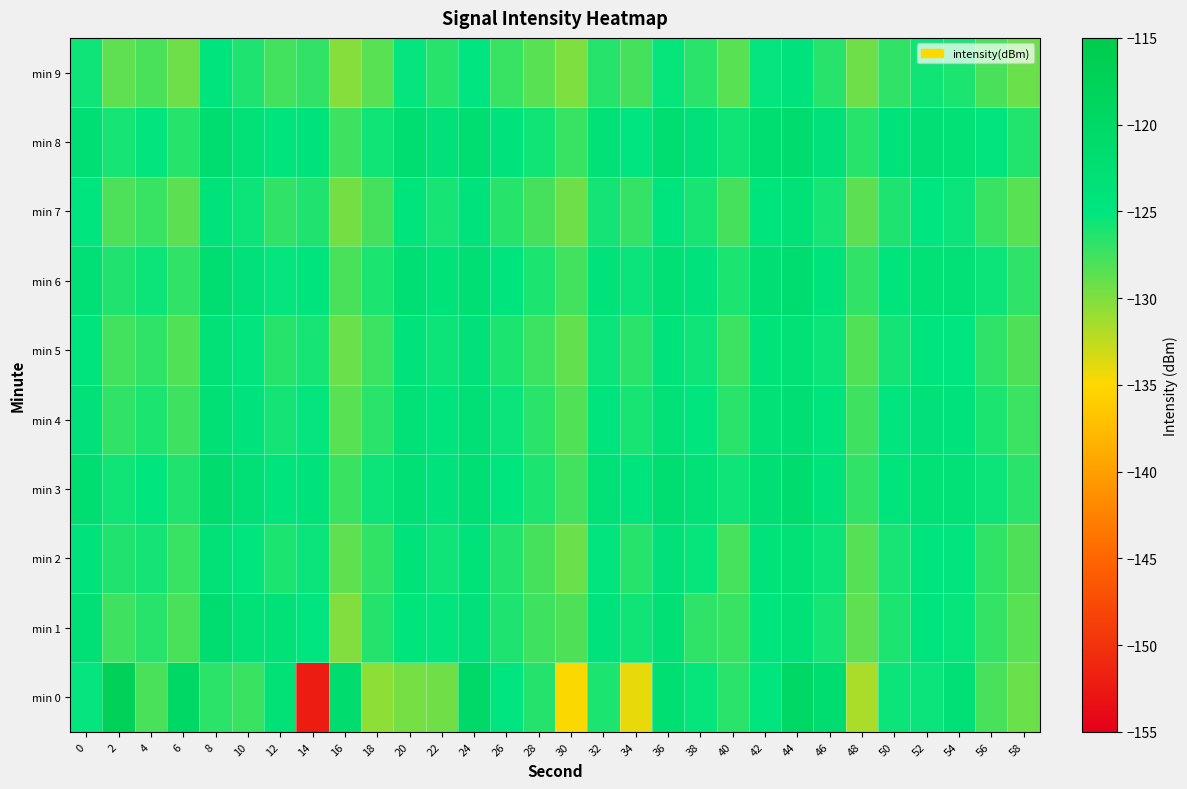

Which category has the highest value across all series?

2